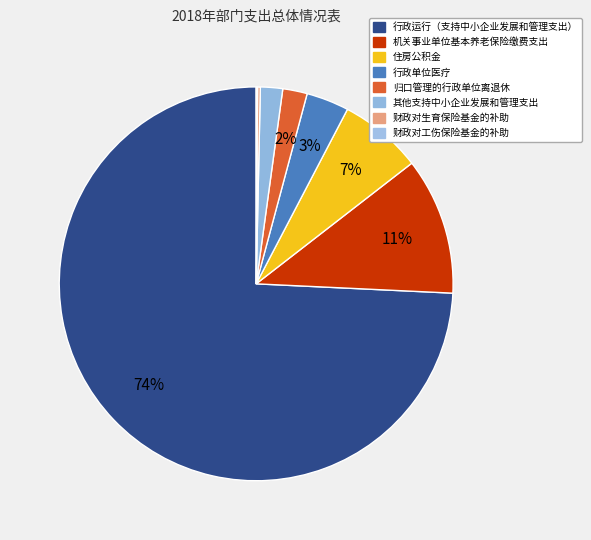

Does 行政运行（支持中小企业发展和管理支出） account for over 50% of the chart?

Yes